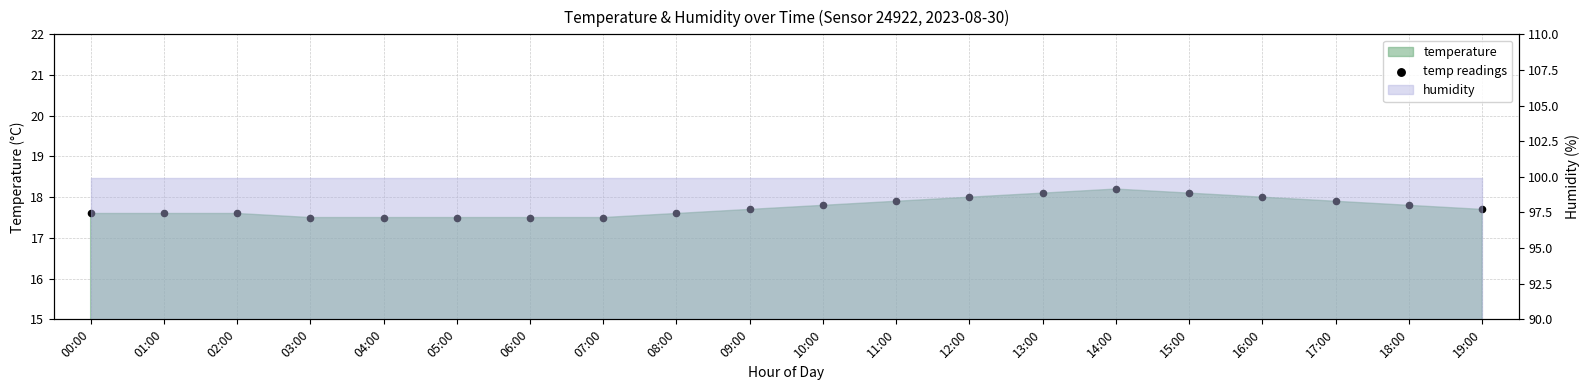

Which has a higher value, 10:00 or 15:00?

15:00